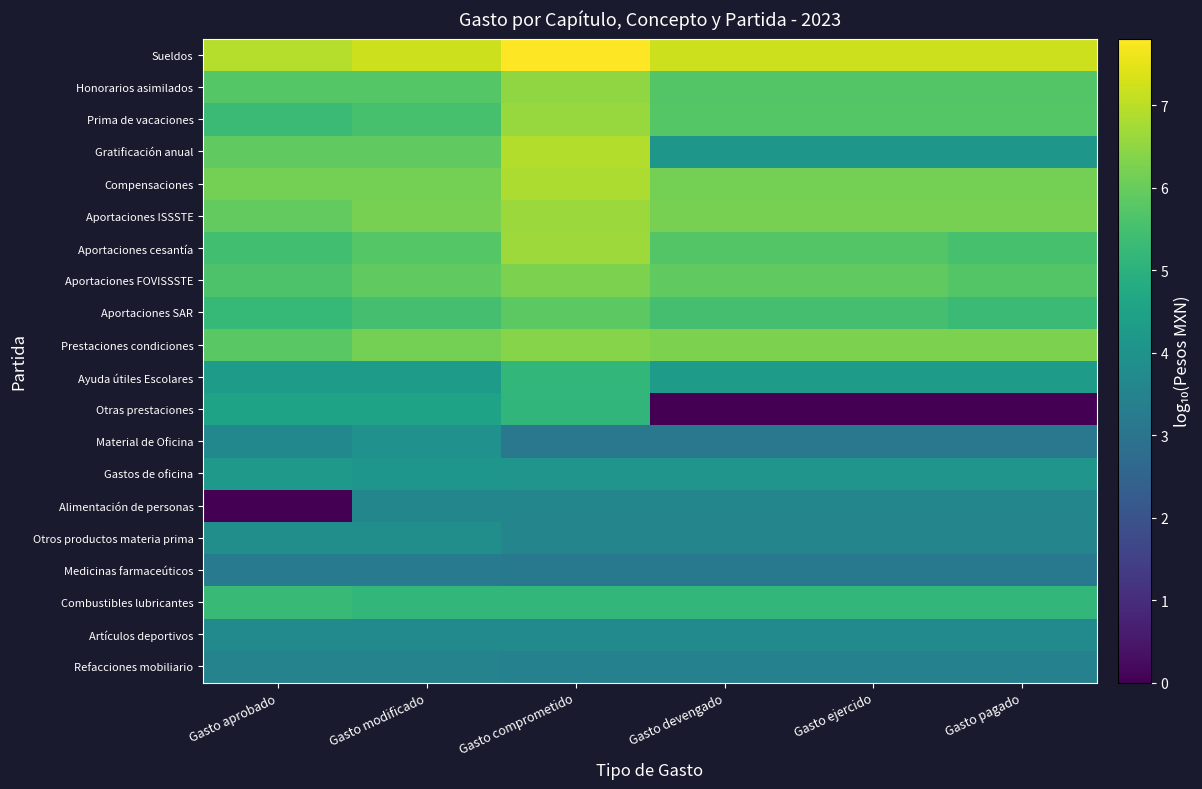

Which label corresponds to the largest value in the chart?

Gasto comprometido